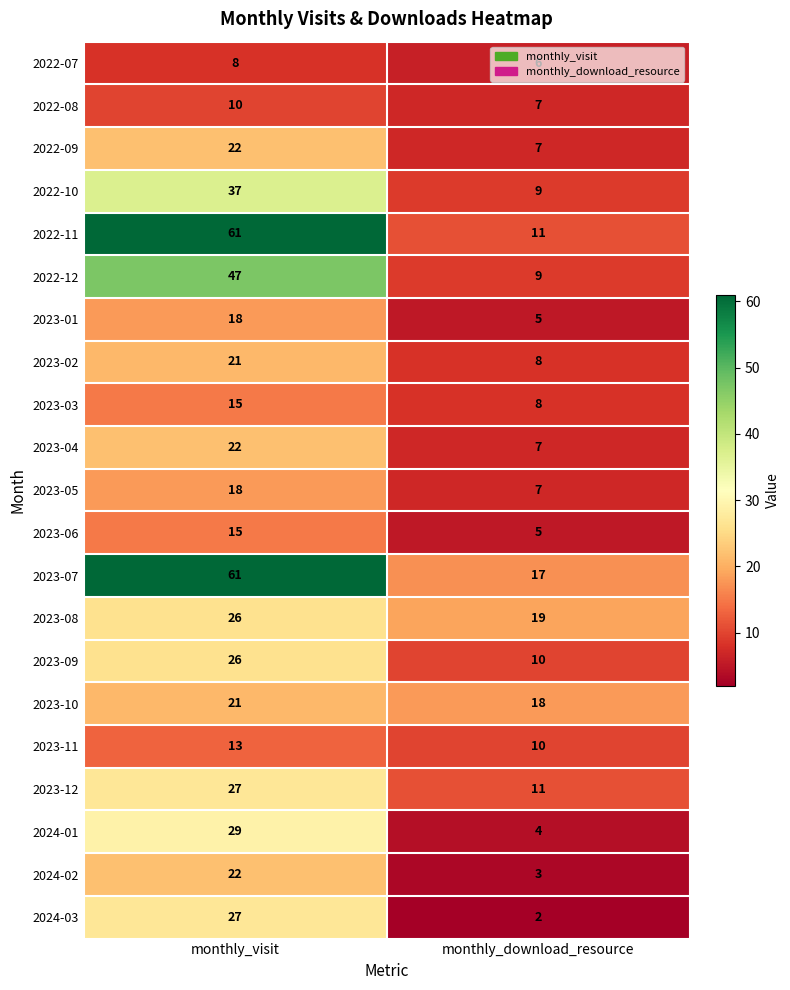

At which category does the chart reach its minimum across all series?

monthly_download_resource